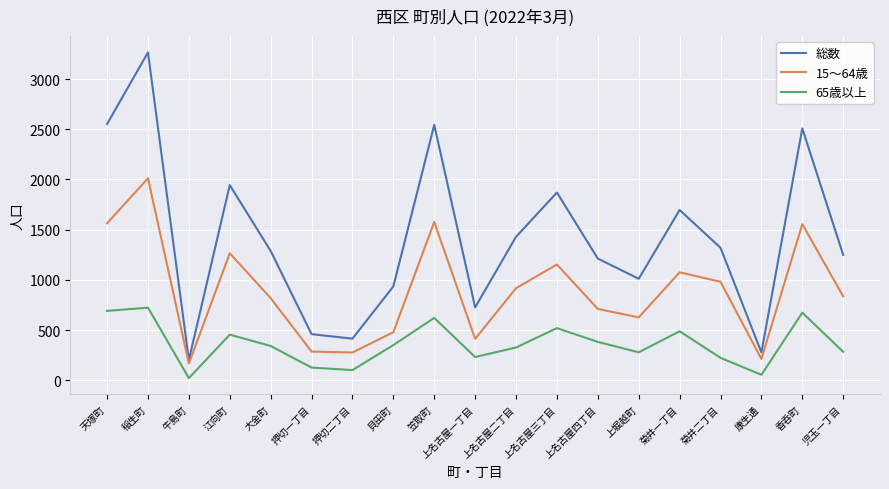

What is the difference between the maximum and second lowest values in the 総数 series?

2989